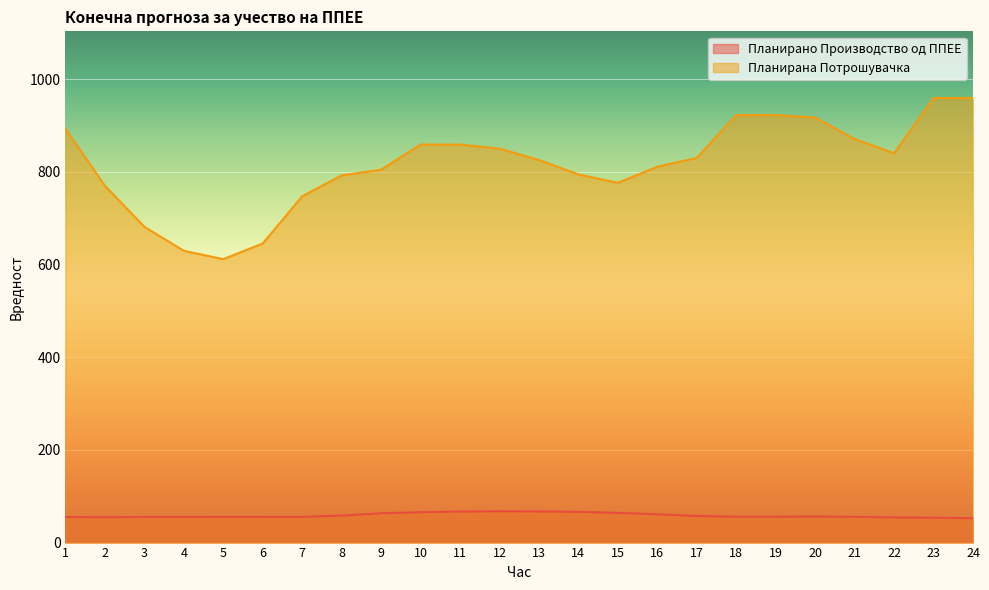

What is the sum of all Планирана Потрошувачка values?

19578.3